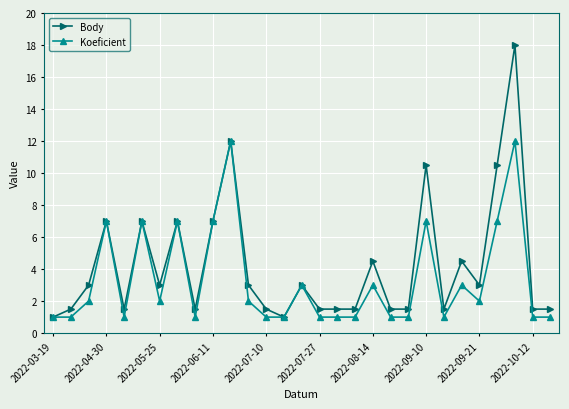

Rank the series by their maximum value, from highest to lowest.

Body, Koeficient